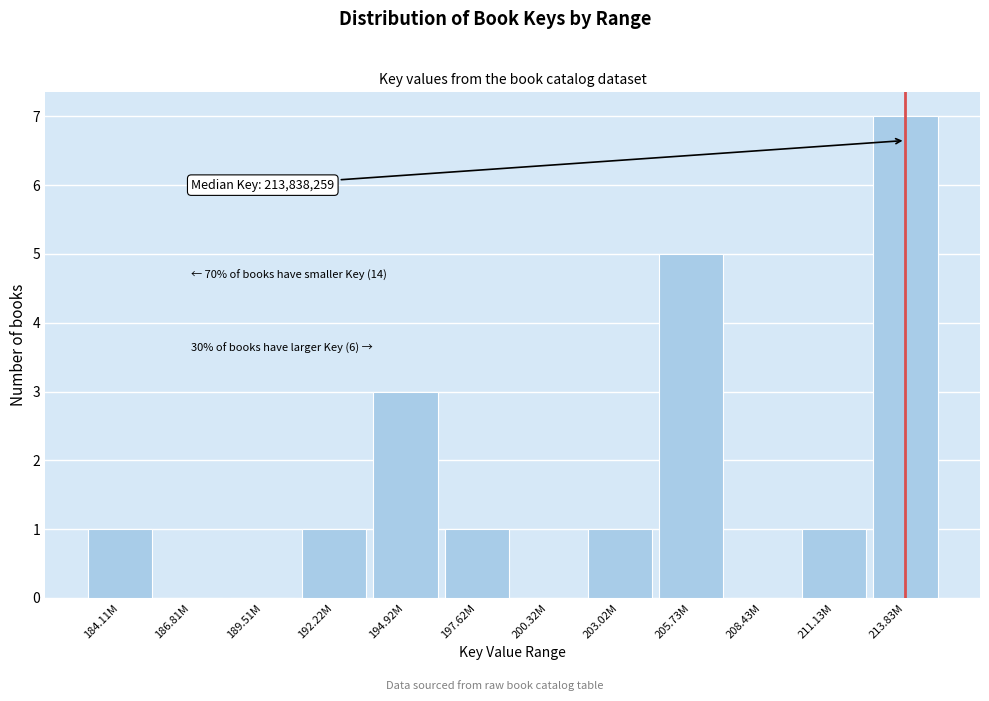

Reading left to right, what are all the values shown in this chart?

184.11M=1	186.81M=0	189.51M=0	192.22M=1	194.92M=3	197.62M=1	200.32M=0	203.02M=1	205.73M=5	208.43M=0	211.13M=1	213.83M=7